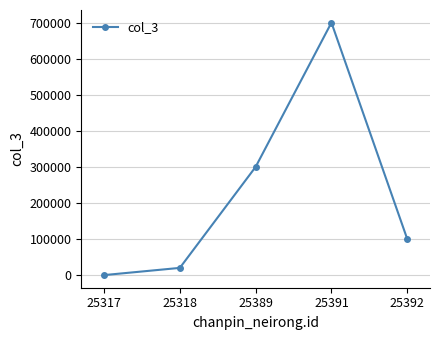

What is the ratio of the value at 25392 to the value at 25391?

0.1